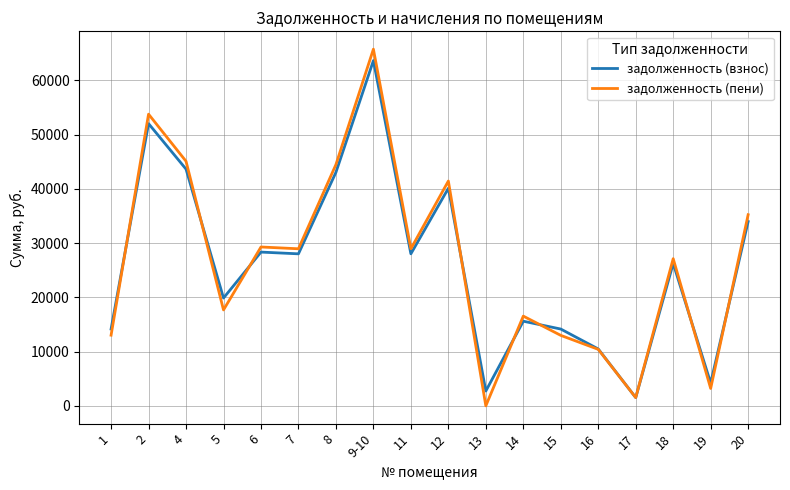

What is the greatest value displayed?

65759.4